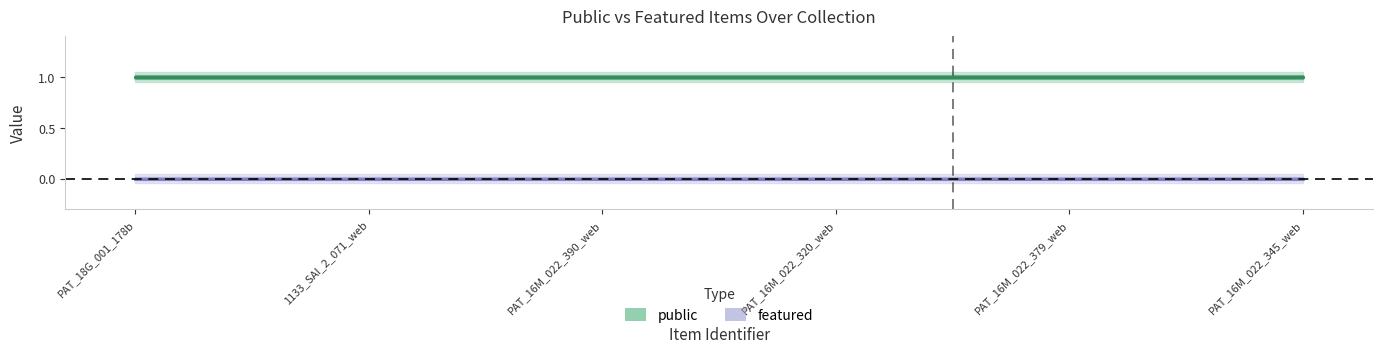

What is the total value across all series at 1133_SAI_2_071_web?

1